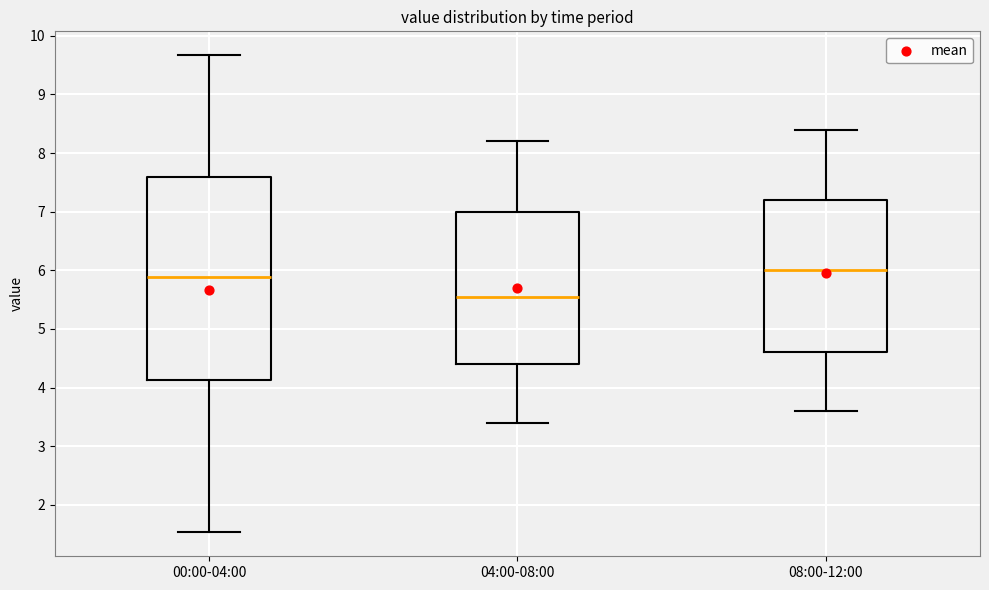

Which box has the highest median line?

08:00-12:00